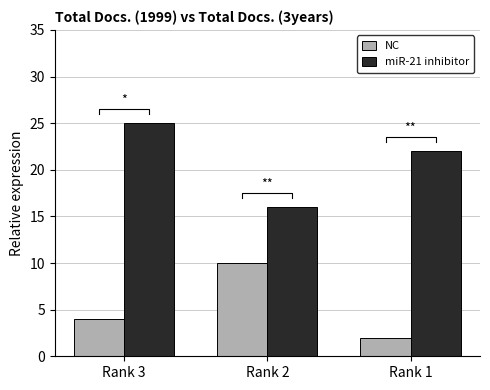

Where does the miR-21 inhibitor series first go above 22?

Rank 3